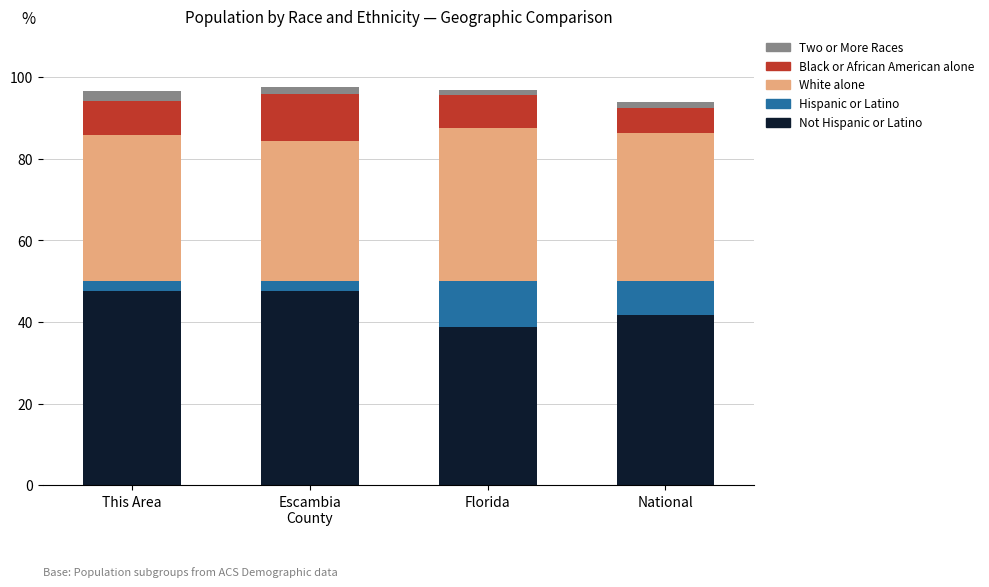

Where is Black or African American alone nearest to the value 8?

Florida